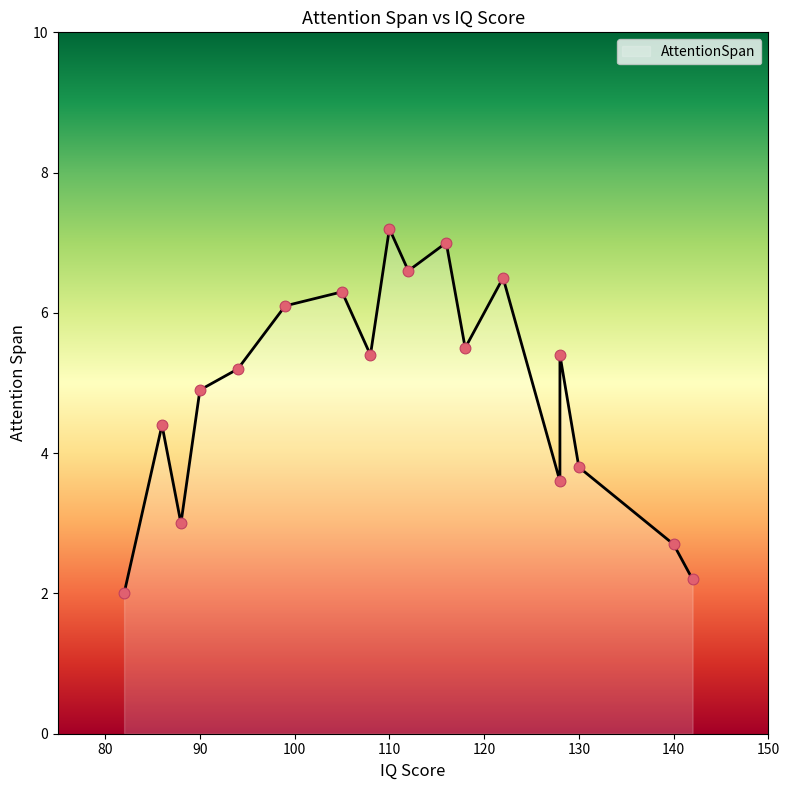

What is the change in value from 94 to 110?

+2.0